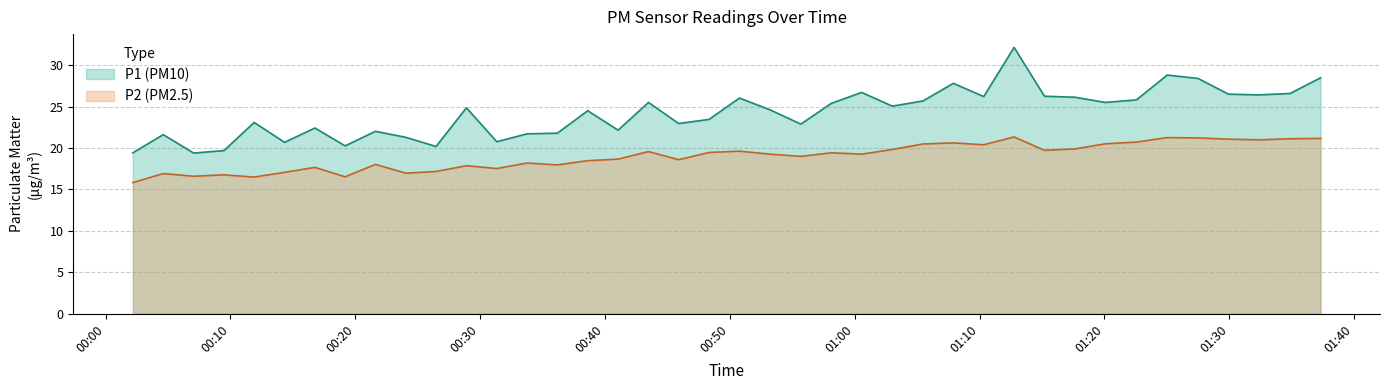

Reading right to left, transcribe all the data shown in this chart.

P1: 2022-07-12T01:37:19=28.5	2022-07-12T01:34:52=26.6	2022-07-12T01:32:22=26.4	2022-07-12T01:29:56=26.5	2022-07-12T01:27:30=28.4	2022-07-12T01:25:02=28.8	2022-07-12T01:22:34=25.8	2022-07-12T01:20:04=25.5	2022-07-12T01:17:38=26.1	2022-07-12T01:15:12=26.3	2022-07-12T01:12:46=32.2	2022-07-12T01:10:20=26.2	2022-07-12T01:07:54=27.8	2022-07-12T01:05:28=25.7	2022-07-12T01:03:01=25.1	2022-07-12T01:00:33=26.7	2022-07-12T00:58:07=25.4	2022-07-12T00:55:41=22.9	2022-07-12T00:53:13=24.6	2022-07-12T00:50:46=26.1	2022-07-12T00:48:20=23.5	2022-07-12T00:45:54=23.0	2022-07-12T00:43:29=25.5	2022-07-12T00:41:03=22.2	2022-07-12T00:38:37=24.5	2022-07-12T00:36:11=21.8	2022-07-12T00:33:46=21.7	2022-07-12T00:31:20=20.8	2022-07-12T00:28:54=24.9	2022-07-12T00:26:28=20.2	2022-07-12T00:24:03=21.3	2022-07-12T00:21:37=22.0	2022-07-12T00:19:11=20.3	2022-07-12T00:16:46=22.4	2022-07-12T00:14:20=20.7	2022-07-12T00:11:54=23.1	2022-07-12T00:09:29=19.7	2022-07-12T00:07:03=19.4	2022-07-12T00:04:37=21.6	2022-07-12T00:02:11=19.4
P2: 2022-07-12T01:37:19=21.2	2022-07-12T01:34:52=21.1	2022-07-12T01:32:22=21.0	2022-07-12T01:29:56=21.1	2022-07-12T01:27:30=21.2	2022-07-12T01:25:02=21.3	2022-07-12T01:22:34=20.7	2022-07-12T01:20:04=20.5	2022-07-12T01:17:38=19.9	2022-07-12T01:15:12=19.7	2022-07-12T01:12:46=21.4	2022-07-12T01:10:20=20.4	2022-07-12T01:07:54=20.6	2022-07-12T01:05:28=20.5	2022-07-12T01:03:01=19.8	2022-07-12T01:00:33=19.3	2022-07-12T00:58:07=19.4	2022-07-12T00:55:41=19.0	2022-07-12T00:53:13=19.3	2022-07-12T00:50:46=19.6	2022-07-12T00:48:20=19.5	2022-07-12T00:45:54=18.6	2022-07-12T00:43:29=19.6	2022-07-12T00:41:03=18.7	2022-07-12T00:38:37=18.5	2022-07-12T00:36:11=18.0	2022-07-12T00:33:46=18.2	2022-07-12T00:31:20=17.5	2022-07-12T00:28:54=17.9	2022-07-12T00:26:28=17.2	2022-07-12T00:24:03=17.0	2022-07-12T00:21:37=18.0	2022-07-12T00:19:11=16.5	2022-07-12T00:16:46=17.7	2022-07-12T00:14:20=17.1	2022-07-12T00:11:54=16.5	2022-07-12T00:09:29=16.8	2022-07-12T00:07:03=16.6	2022-07-12T00:04:37=16.9	2022-07-12T00:02:11=15.8